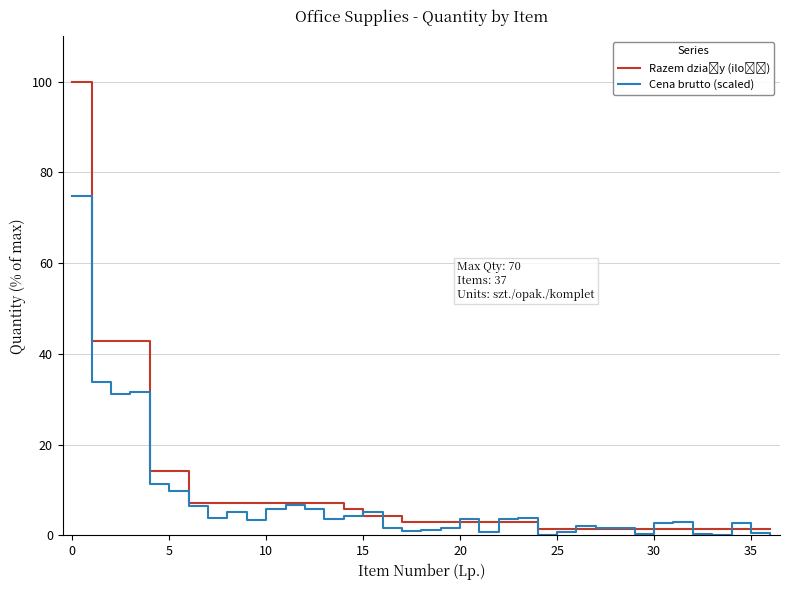

At how many categories does at least one series exceed 99?

1